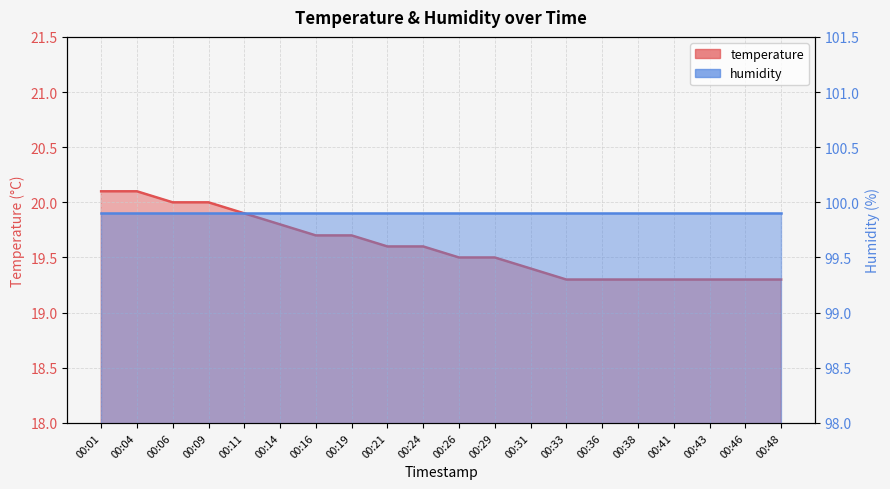

The value at 00:04 is 20.1. True or false?

True